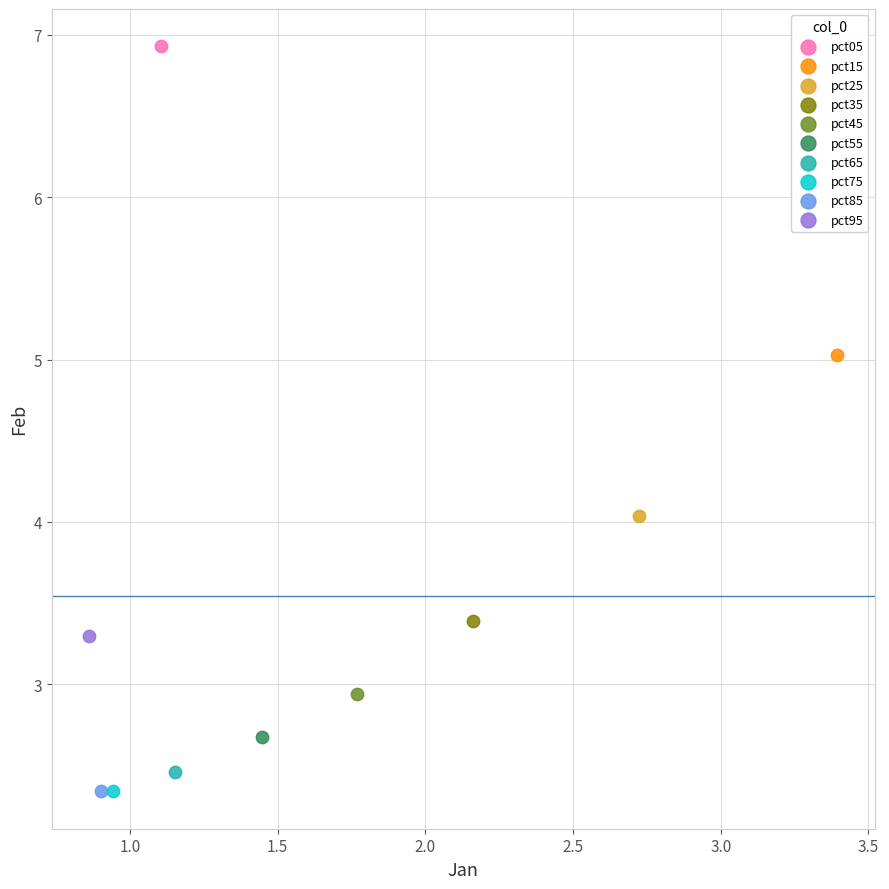

What are all the series names shown in the legend?

pct05, pct15, pct25, pct35, pct45, pct55, pct65, pct75, pct85, pct95